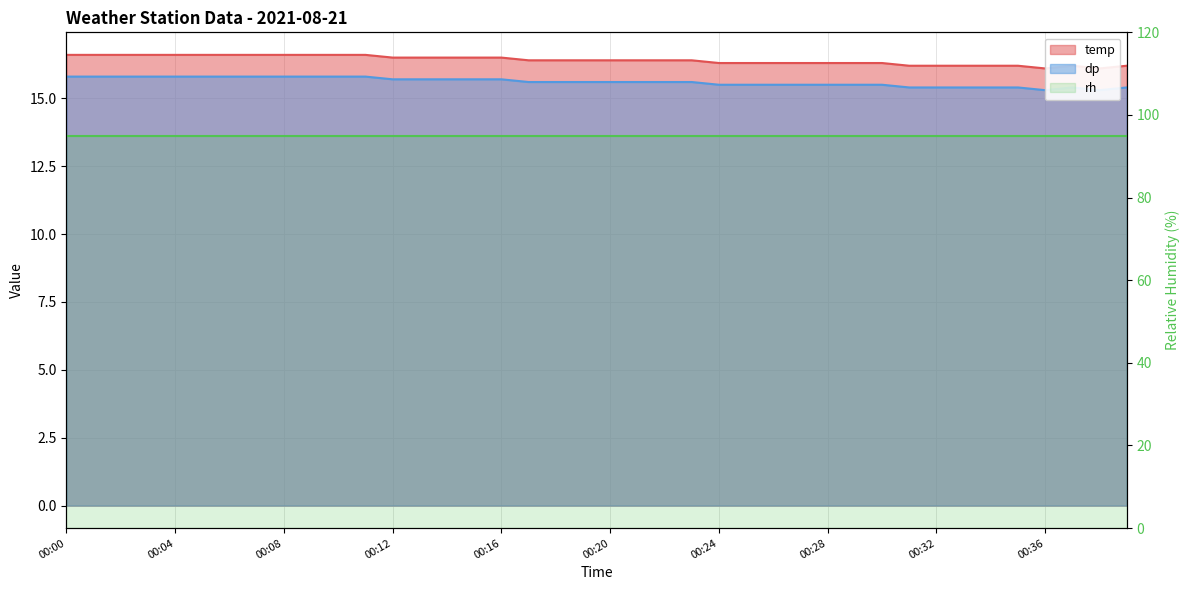

What is the sum of all dp values?

624.2